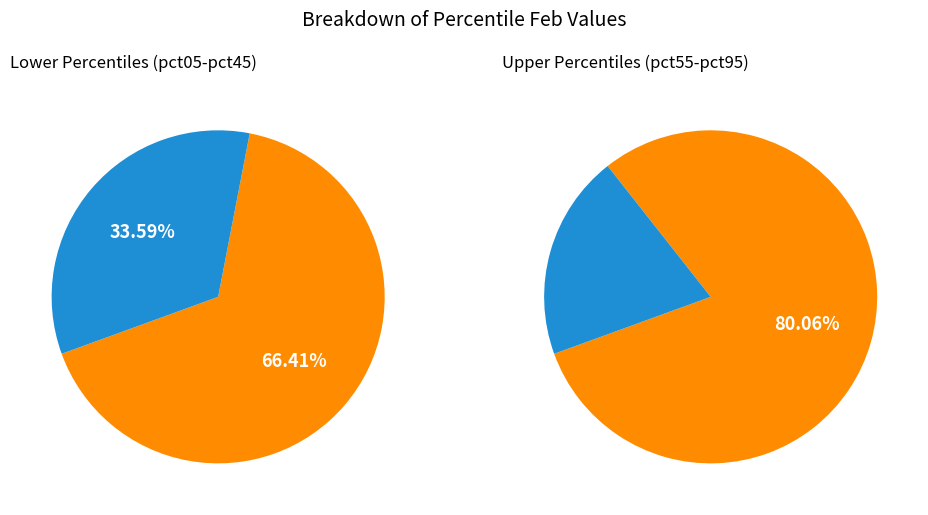

To the nearest percent, what percentage of the pie is pct75?

9%